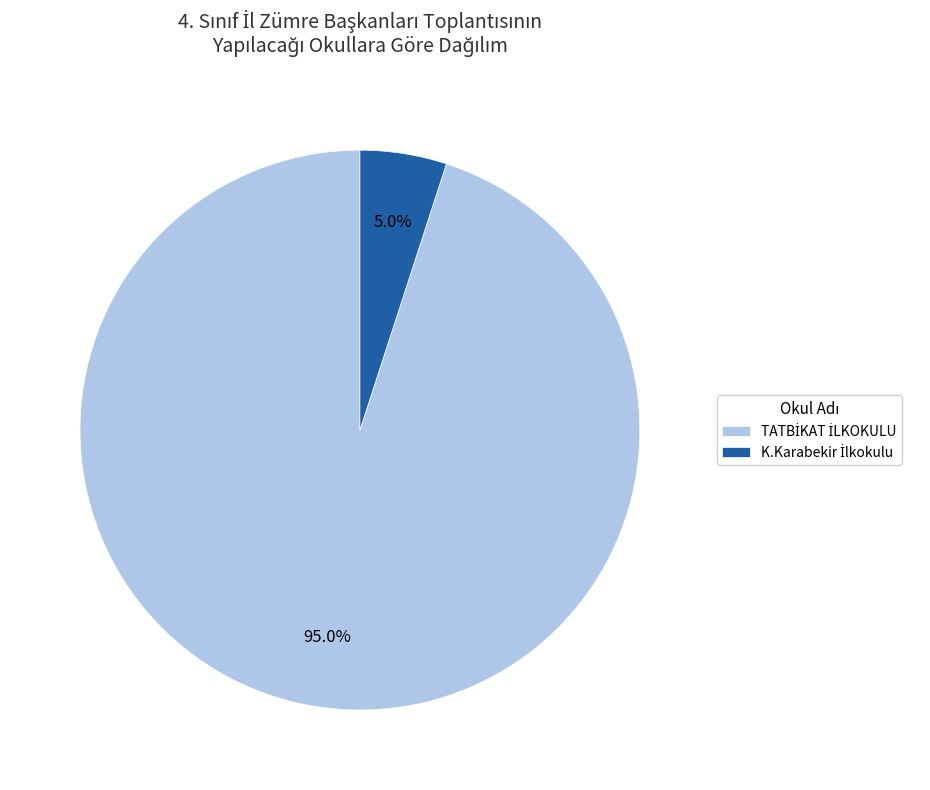

Is there any slice that represents more than half of the pie?

Yes